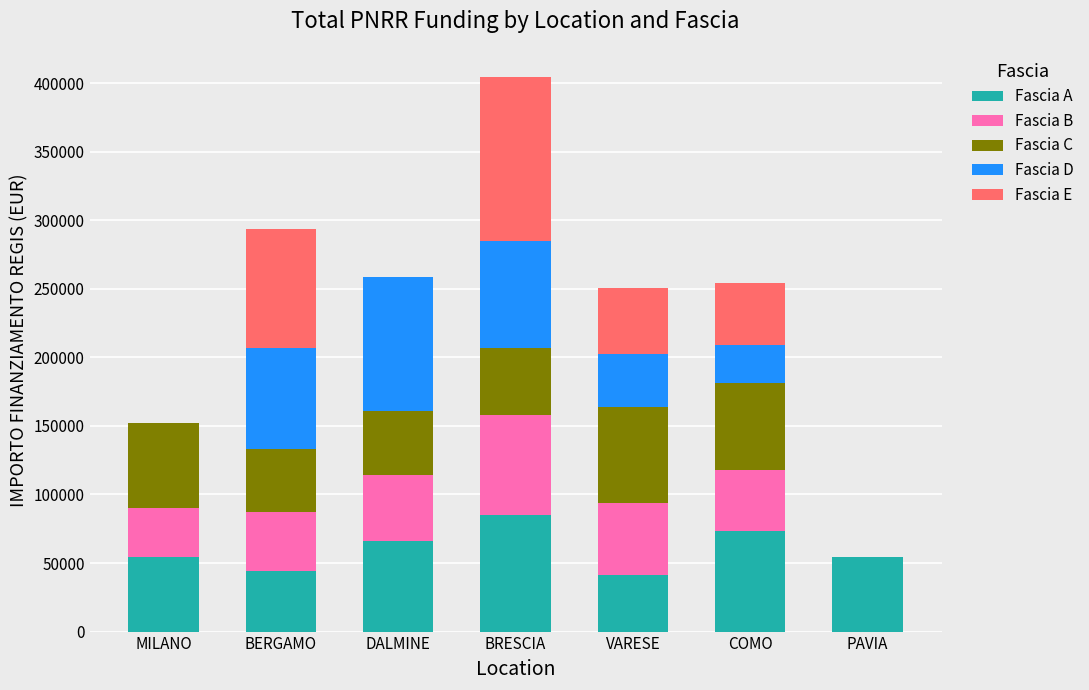

Are the bars horizontal?

No